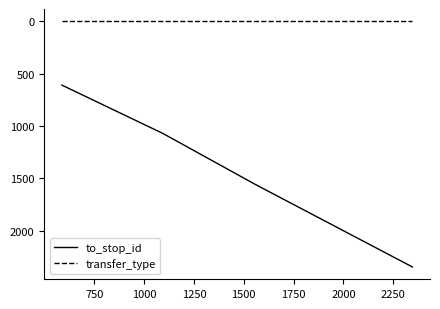

What is the maximum value for to_stop_id?

2346